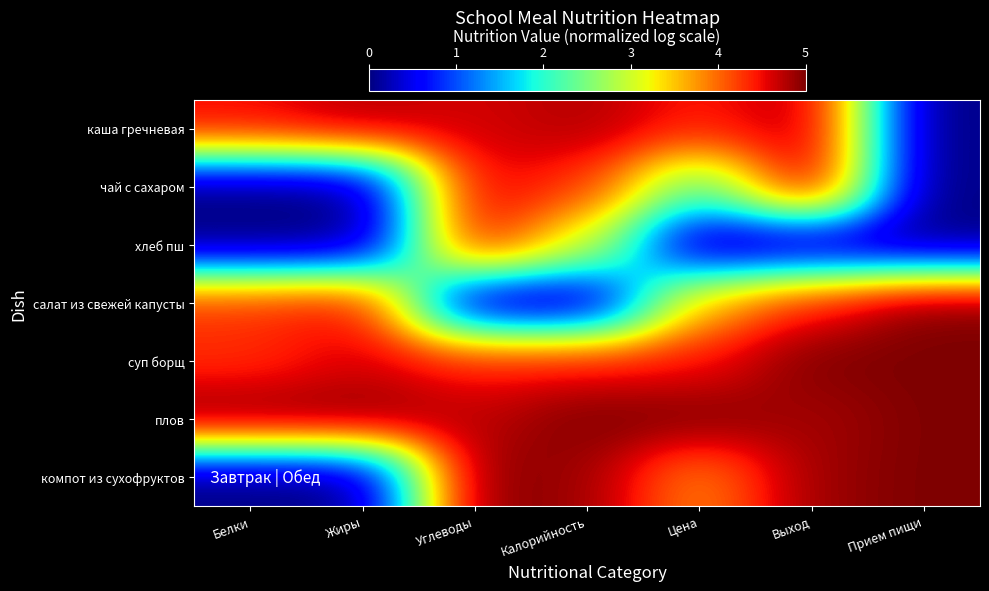

Reading left to right, transcribe all the data shown in this chart.

каша гречневая: Белки=4.5	Жиры=4.8	Углеводы=4.6	Калорийность=4.8	Цена=4.4	Выход=4.8	Прием пищи=0.0
чай с сахаром: Белки=0.0	Жиры=0.0	Углеводы=4.6	Калорийность=4.3	Цена=2.3	Выход=4.9	Прием пищи=0.0
хлеб пш: Белки=0.0	Жиры=0.0	Углеводы=4.6	Калорийность=3.1	Цена=0.0	Выход=0.0	Прием пищи=0.0
салат из свежей капусты: Белки=4.3	Жиры=4.5	Углеводы=0.0	Калорийность=0.0	Цена=3.6	Выход=4.4	Прием пищи=5.0
суп борщ: Белки=4.3	Жиры=4.6	Углеводы=4.4	Калорийность=4.4	Цена=4.4	Выход=5.0	Прием пищи=5.0
плов: Белки=5.0	Жиры=5.0	Углеводы=4.7	Калорийность=5.0	Цена=5.0	Выход=4.8	Прием пищи=5.0
компот из сухофруктов: Белки=0.0	Жиры=0.0	Углеводы=5.0	Калорийность=4.9	Цена=3.8	Выход=4.9	Прием пищи=5.0